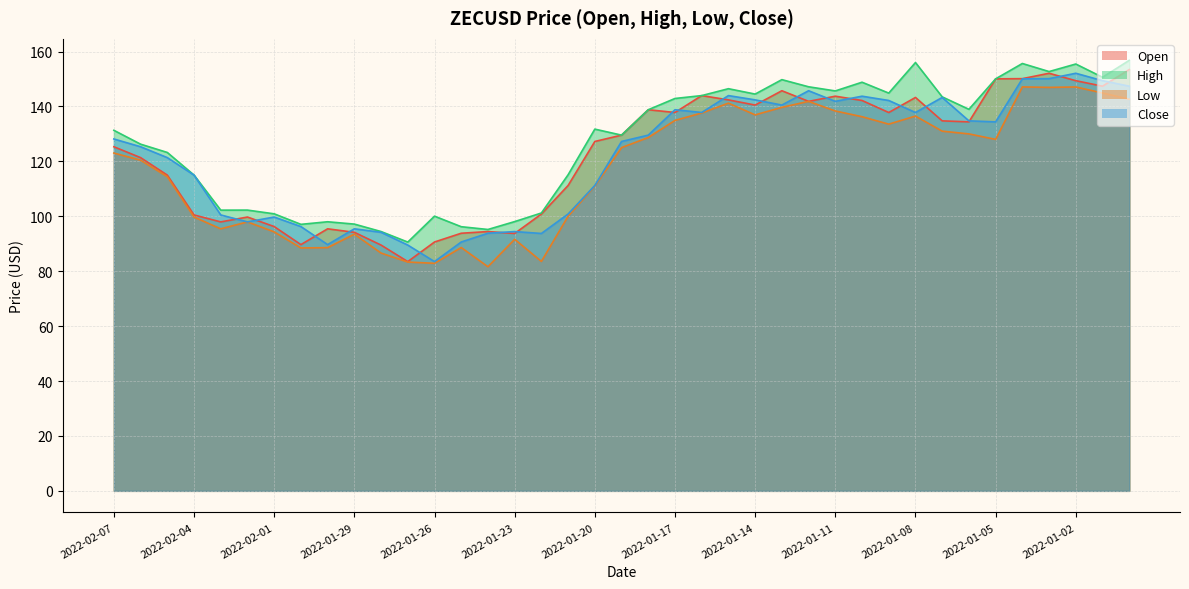

What is the approximate value of High at 2022-01-30?

98.0